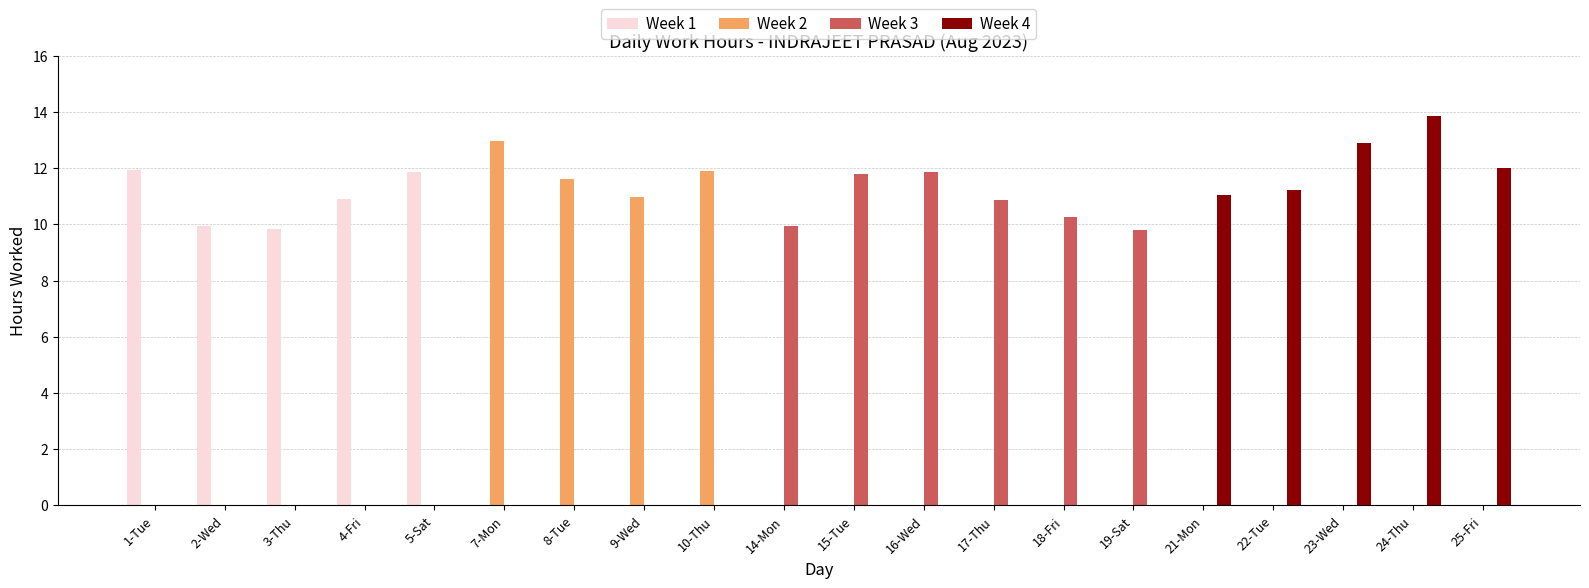

How many groups of bars are there?

20